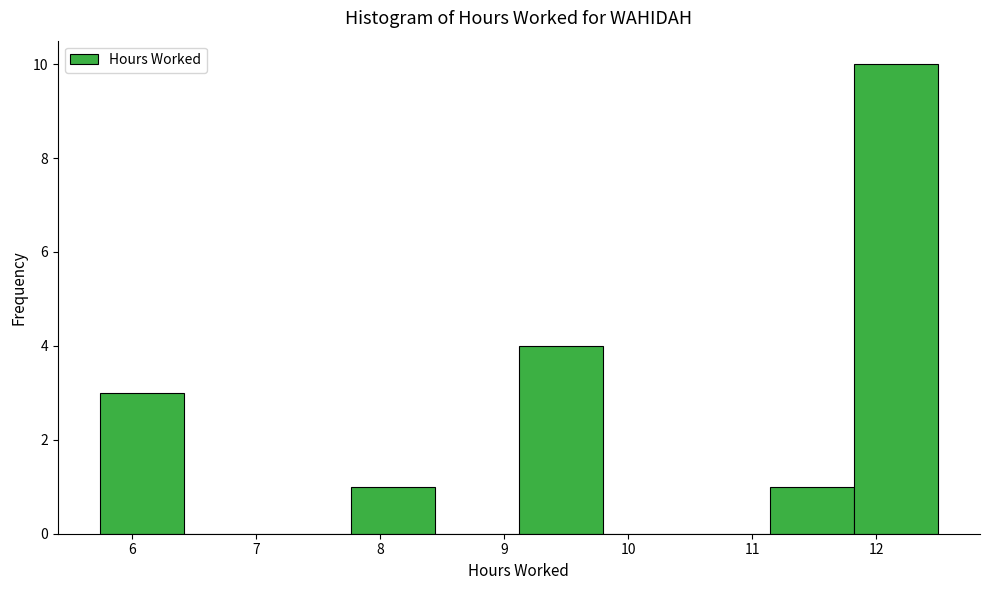

How tall is the bar that spans 11.8 to 12.5 on the x-axis? Neither the bar edges nor the heights are printed on the chart, so give them approximately, as read against the axes.

10